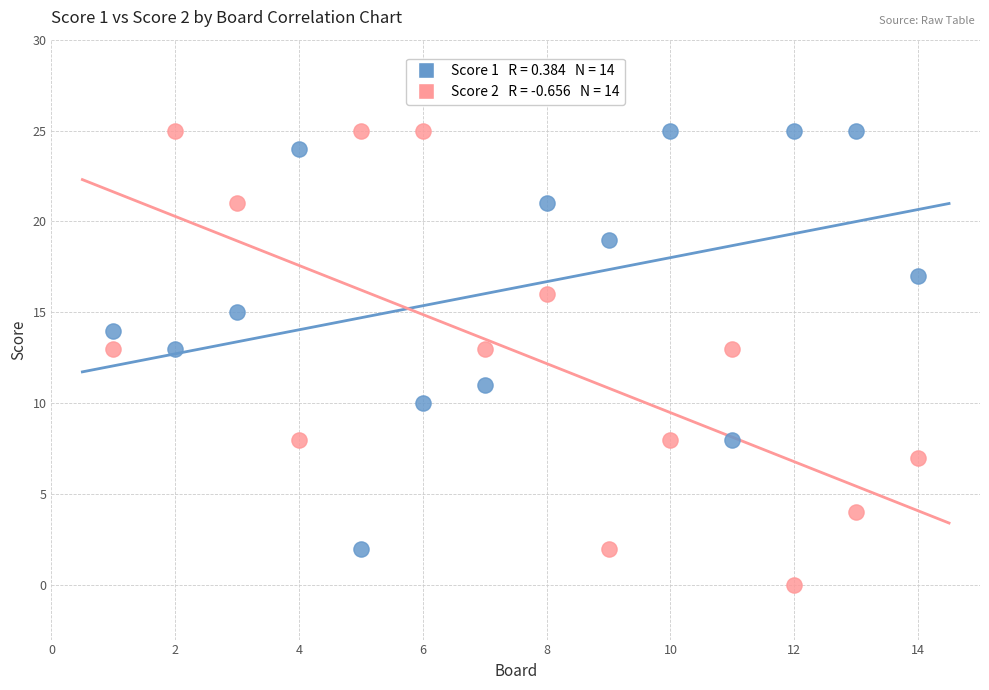

Across all data points, what is the range of Y values (max minus min)?

25